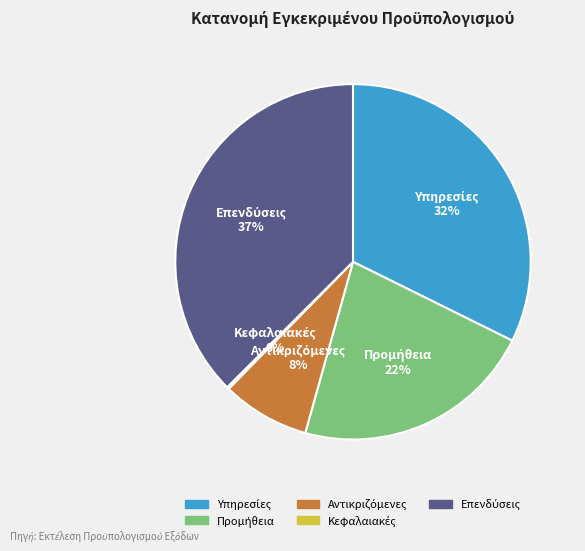

To the nearest percent, what is the average slice percentage?

20%